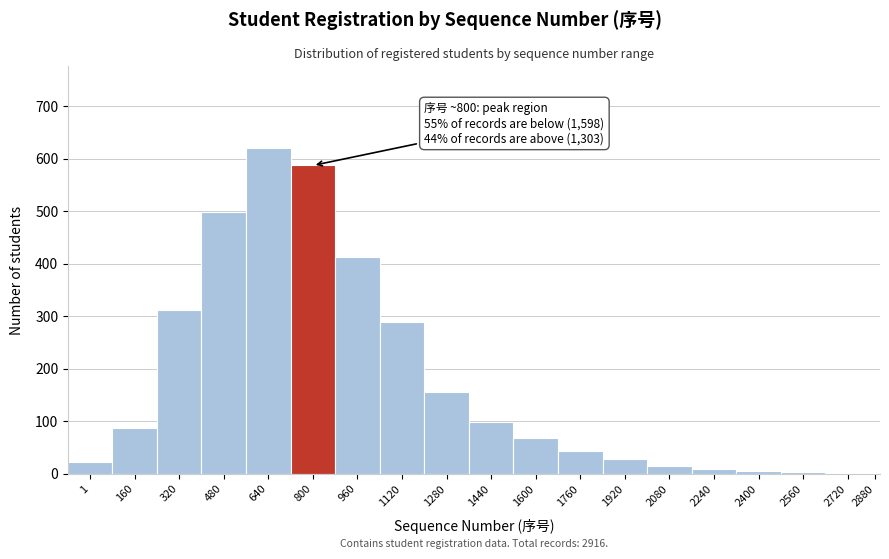

What is the greatest value displayed?

621